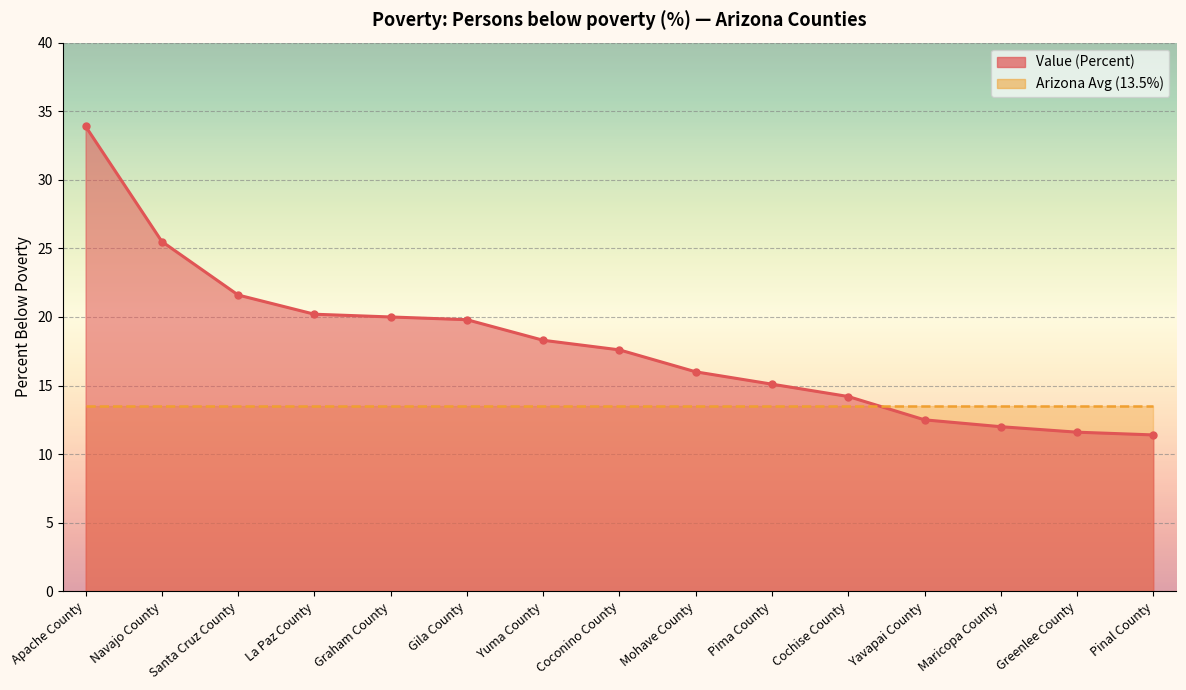

Reading left to right, what are all the values shown in this chart?

33.9	25.5	21.6	20.2	20.0	19.8	18.3	17.6	16.0	15.1	14.2	12.5	12.0	11.6	11.4